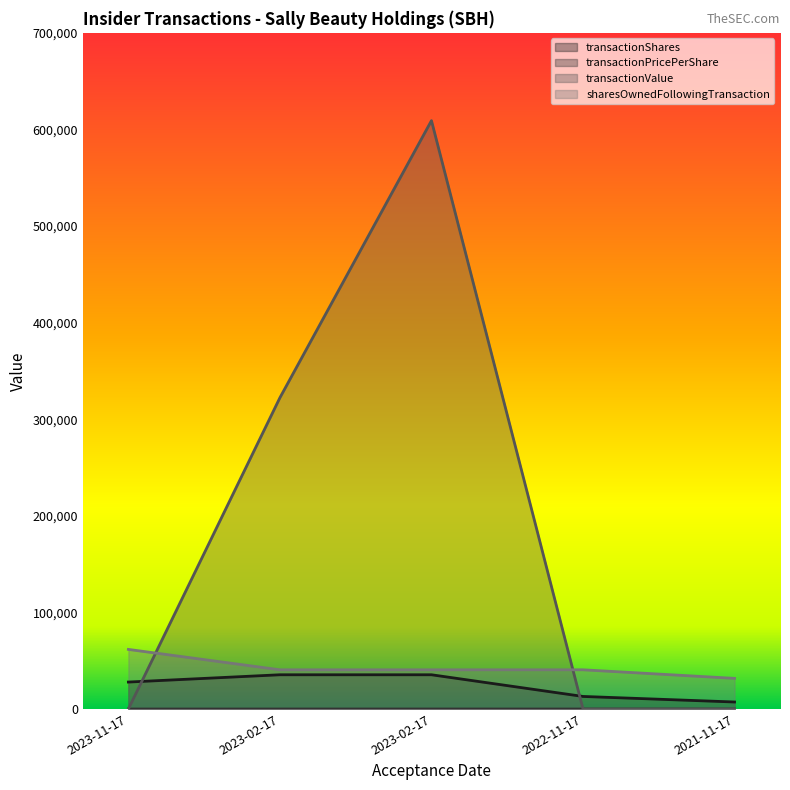

How many data points in transactionShares are above 27907?

2